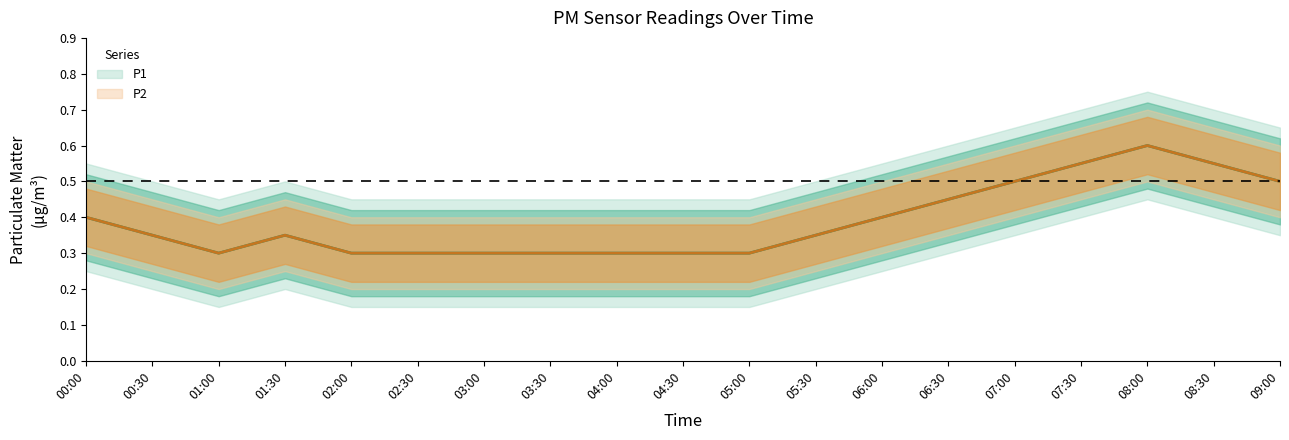

What is the highest value of the P2_upper series?

0.7